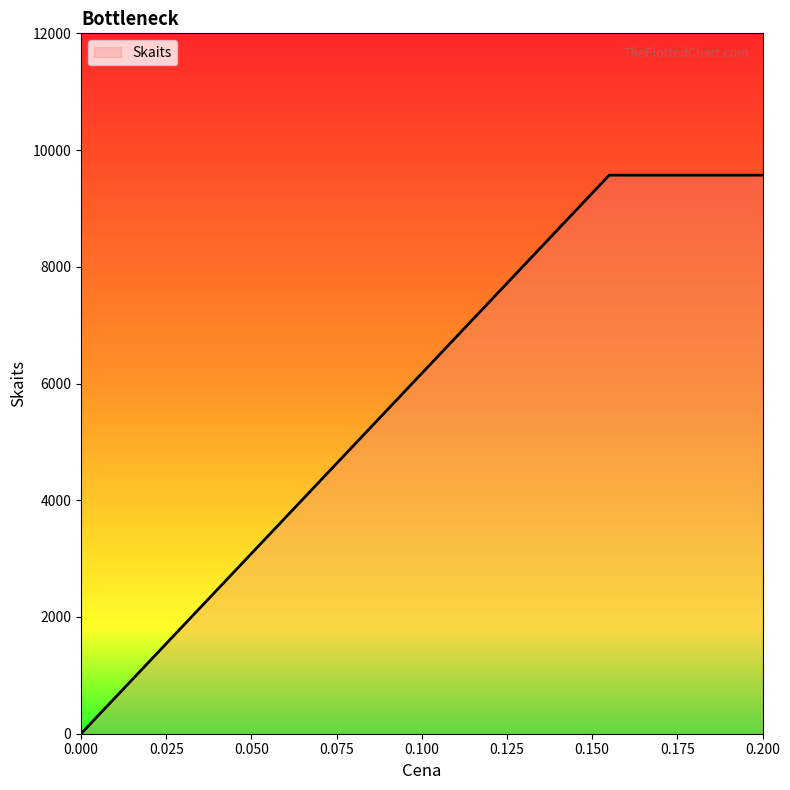

What is the maximum value shown in the chart?

9570